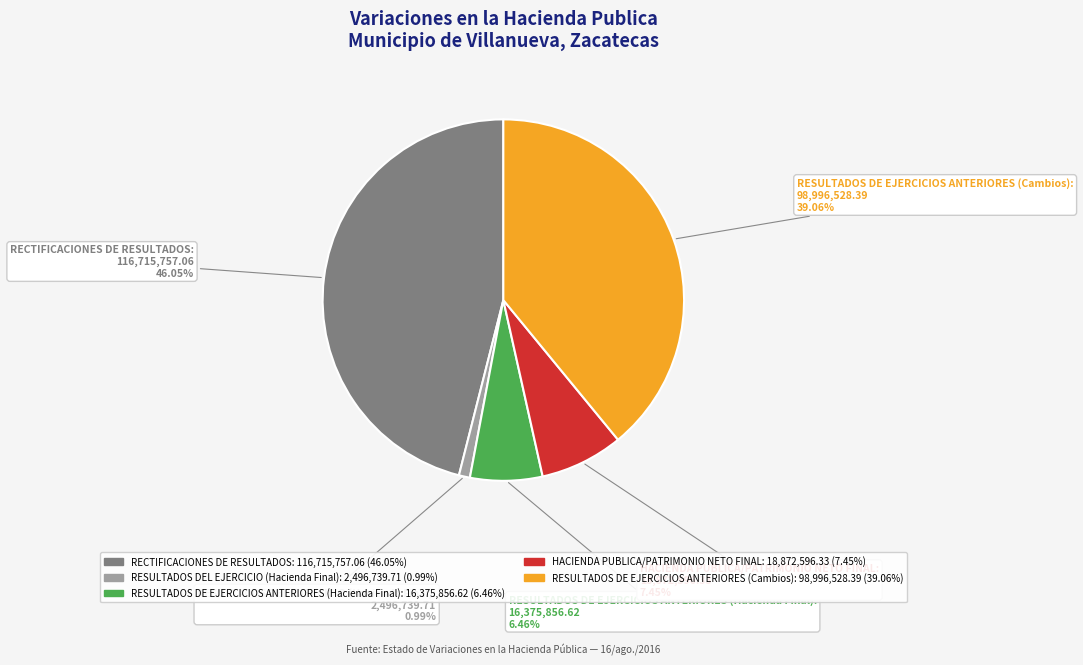

The RESULTADOS DE EJERCICIOS ANTERIORES (Hacienda Final) slice represents 6% of the pie. True or false?

True